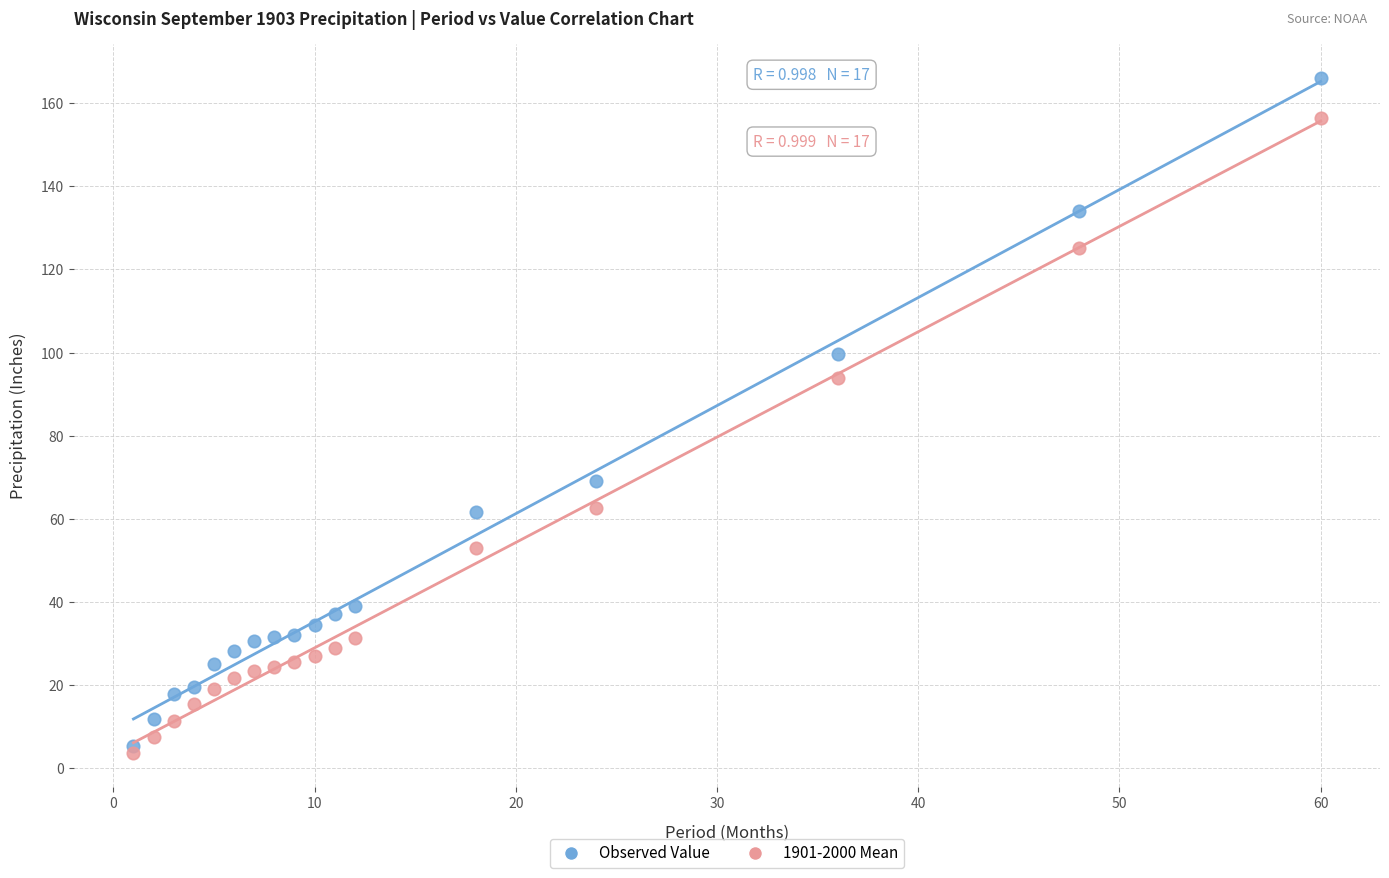

Which series reaches the maximum Y coordinate?

Observed Value